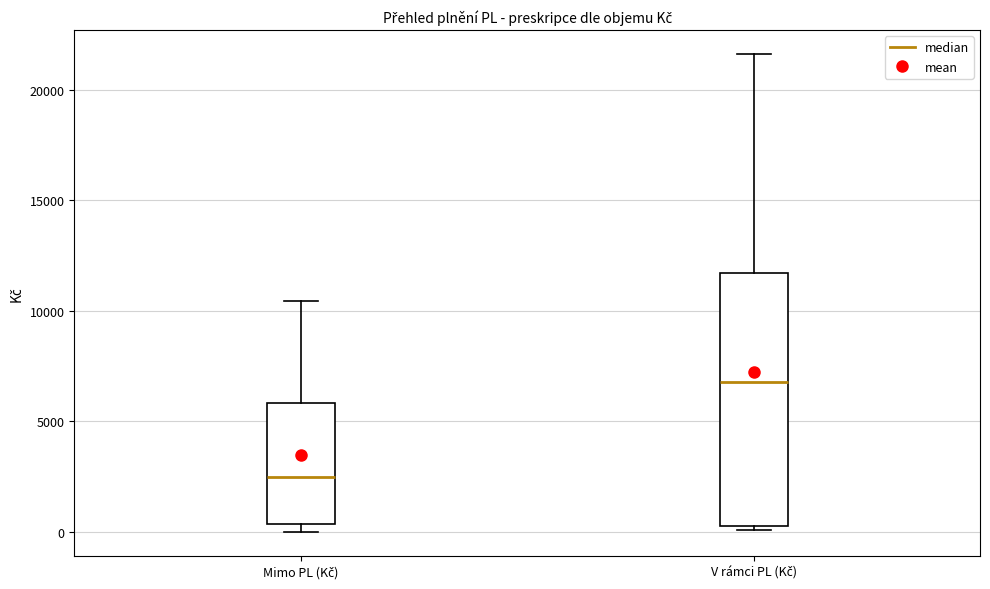

Which box has the lowest median line?

Mimo PL (Kč)